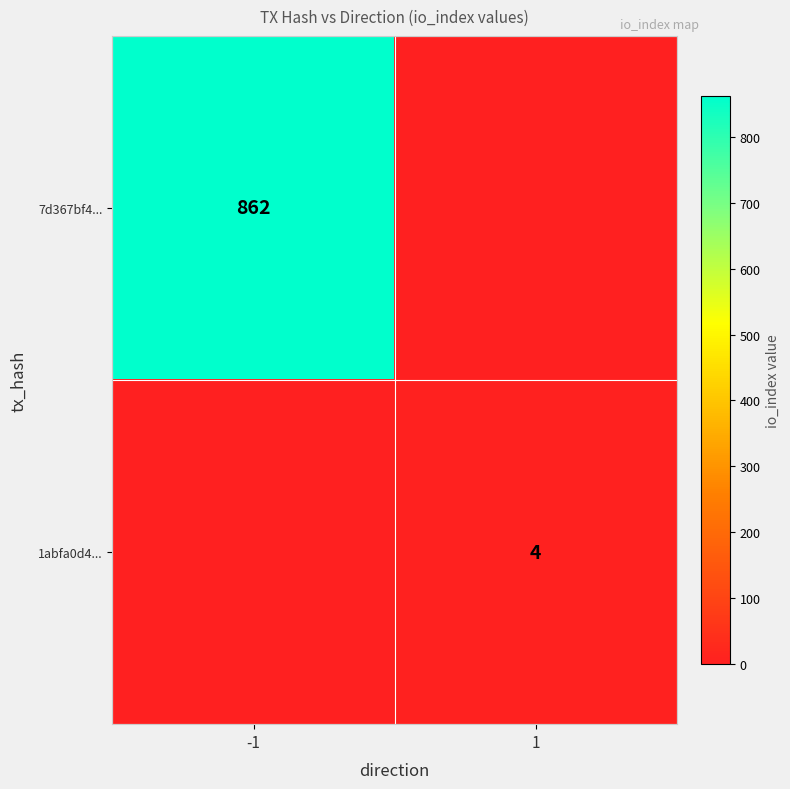

True or false: 7d367bf4... has a value of 1282 at -1.

False